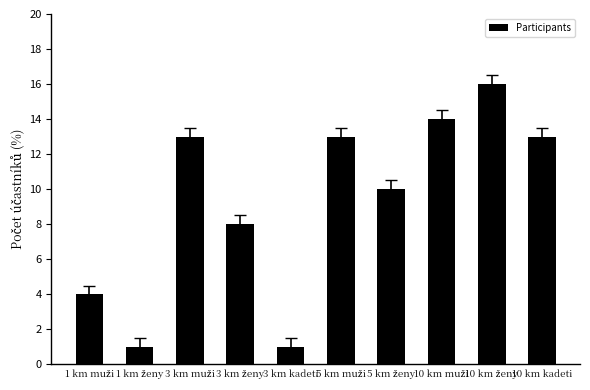

How many distinct data groups are displayed?

1